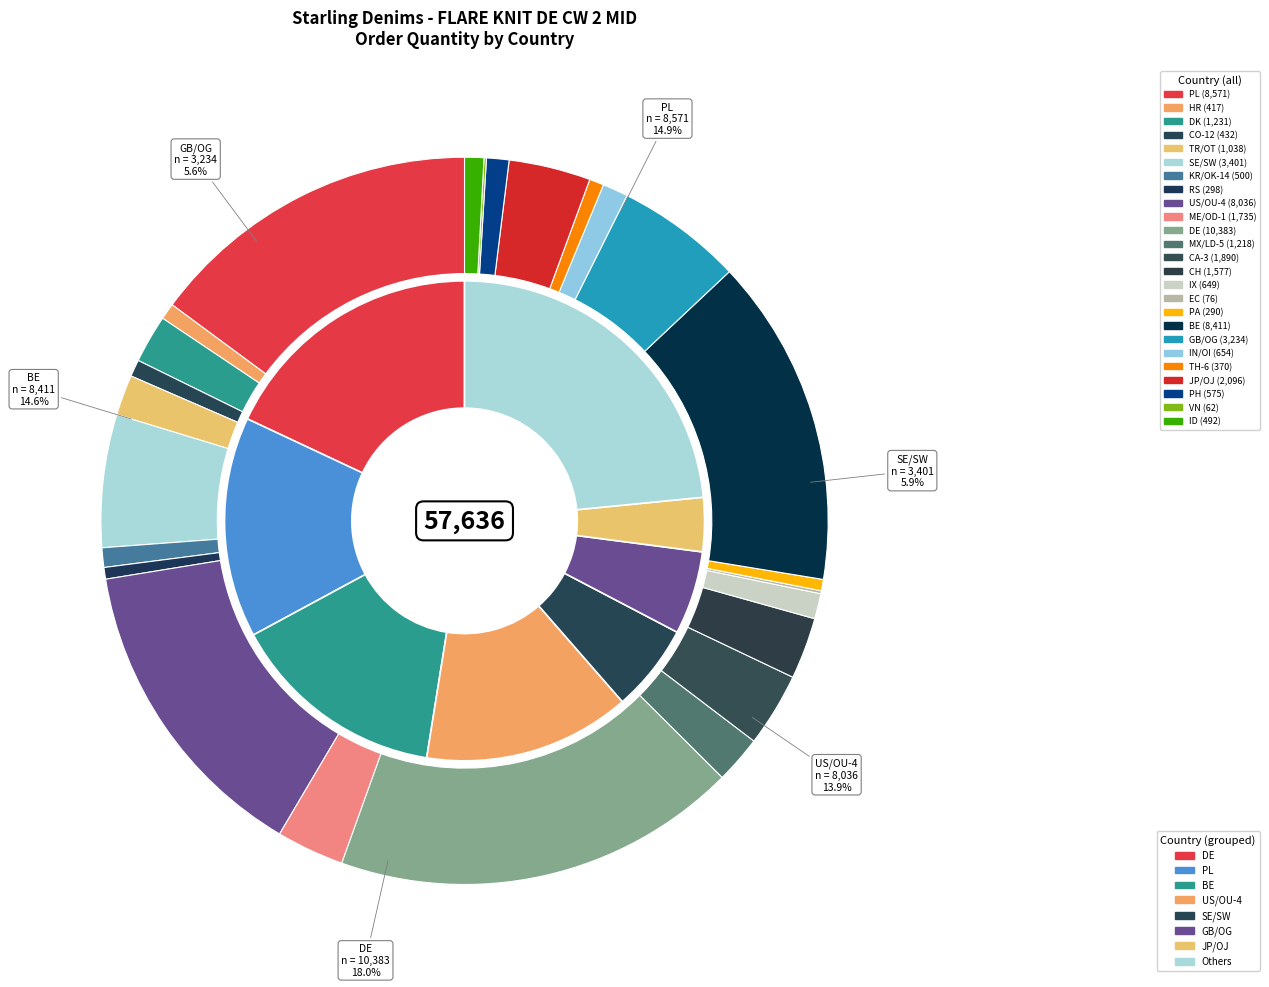

To the nearest percent, what portion does GB/OG represent?

6%